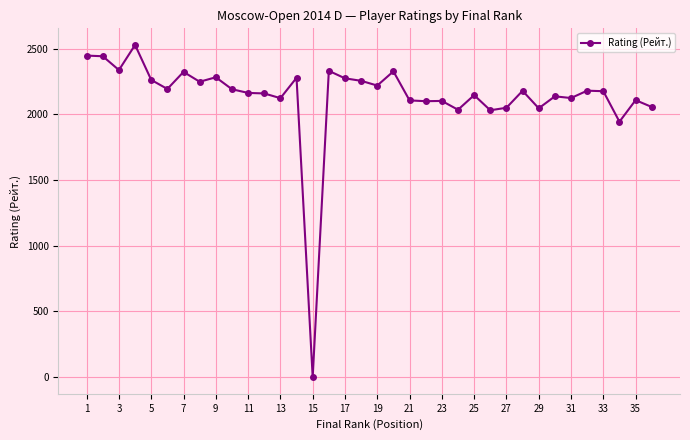

True or false: there are more than 2 points higher than both neighbors.

True